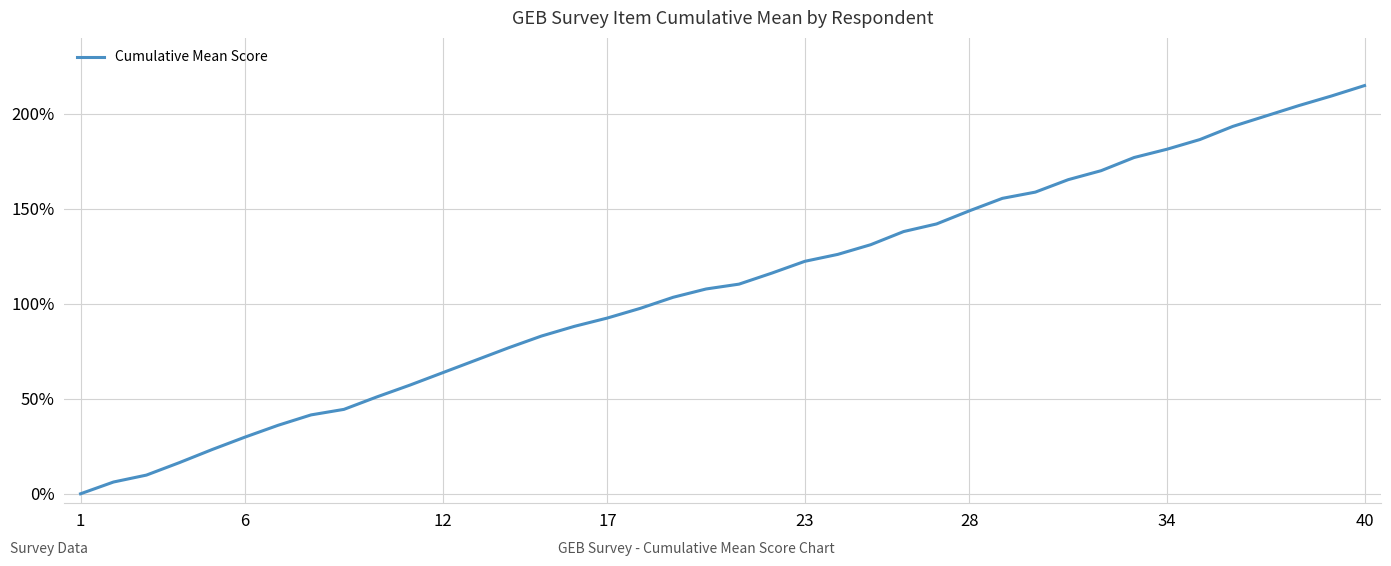

What is the greatest value displayed?

214.9